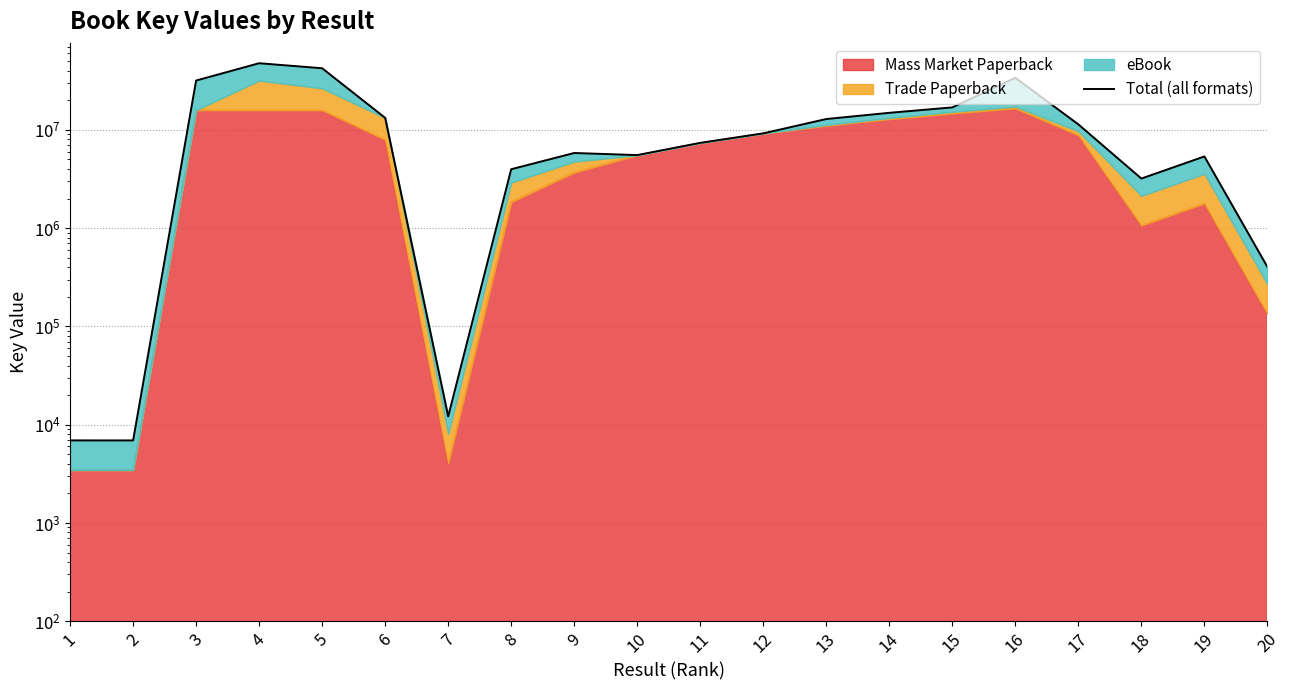

Rank the categories by value from highest to lowest.

4, 5, 16, 3, 15, 14, 6, 13, 17, 12, 11, 9, 10, 19, 8, 18, 20, 7, 1, 2